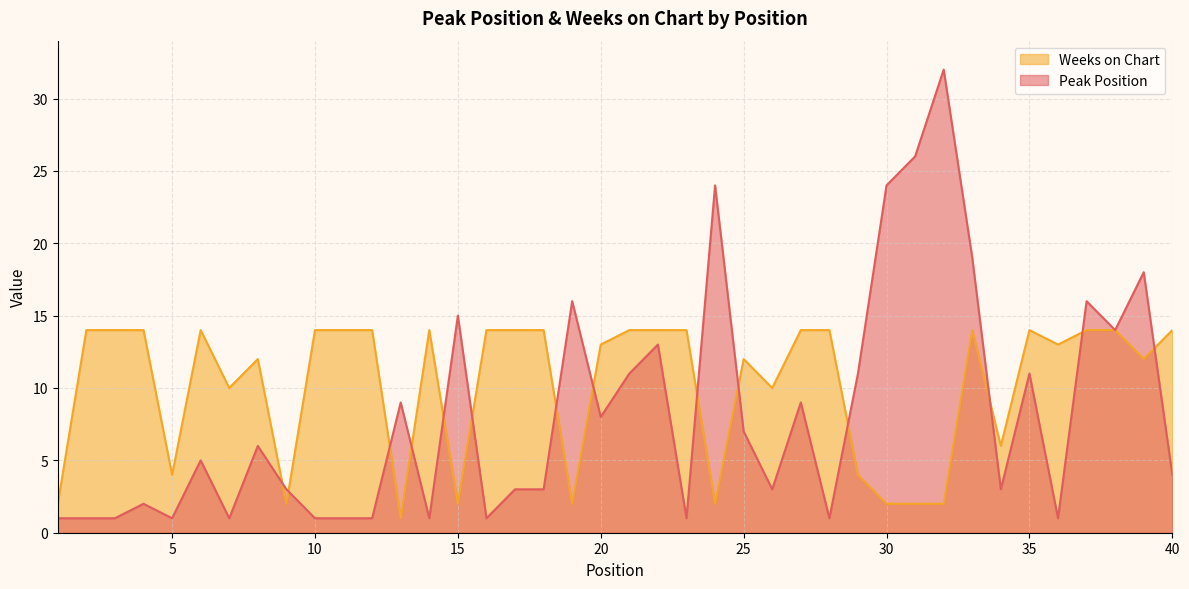

Does the chart have visible grid lines?

Yes